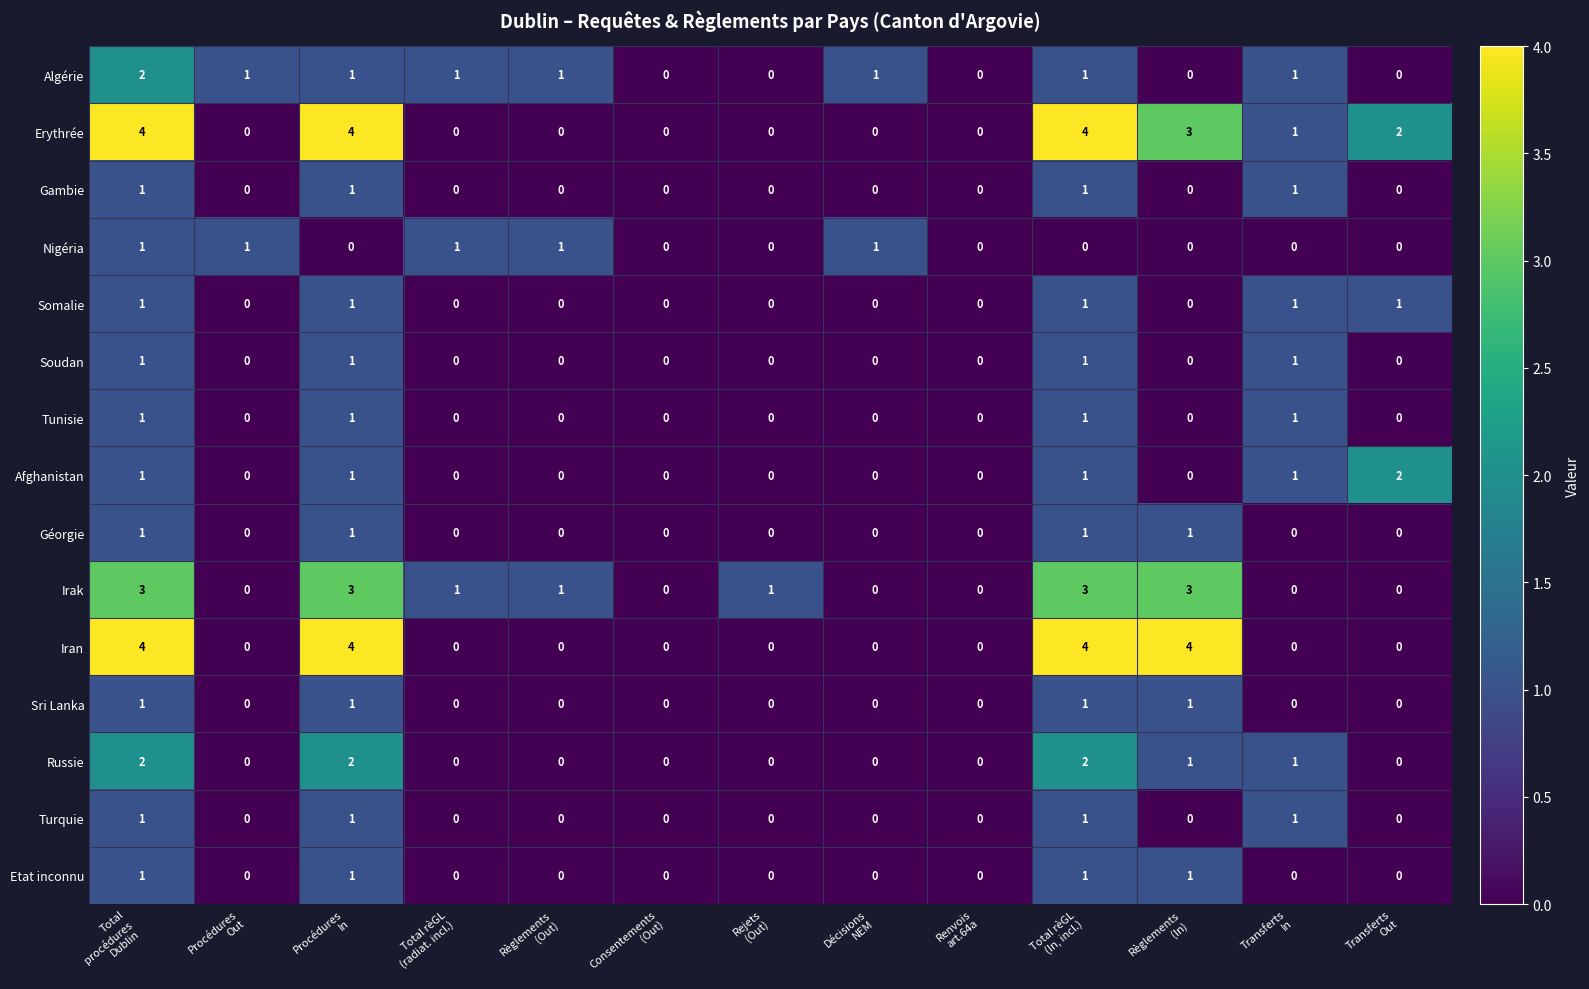

Count the Etat inconnu values in the range 0 to 1.

13